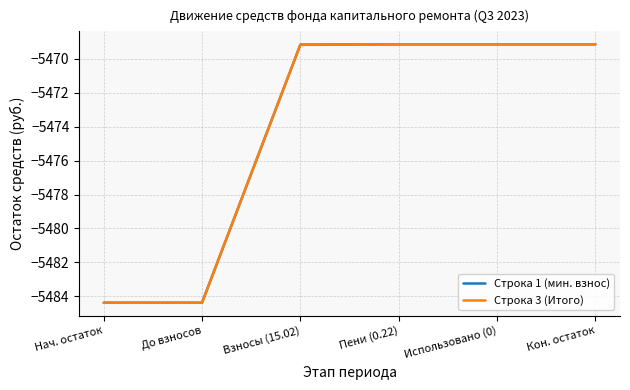

Reading right to left, what are all the values shown in this chart?

Строка 1 (мин. взнос): Кон. остаток=-5469.1	Использовано (0)=-5469.1	Пени (0.22)=-5469.1	Взносы (15.02)=-5469.2	До взносов=-5484.4	Нач. остаток=-5484.4
Строка 3 (Итого): Кон. остаток=-5469.1	Использовано (0)=-5469.1	Пени (0.22)=-5469.1	Взносы (15.02)=-5469.2	До взносов=-5484.4	Нач. остаток=-5484.4